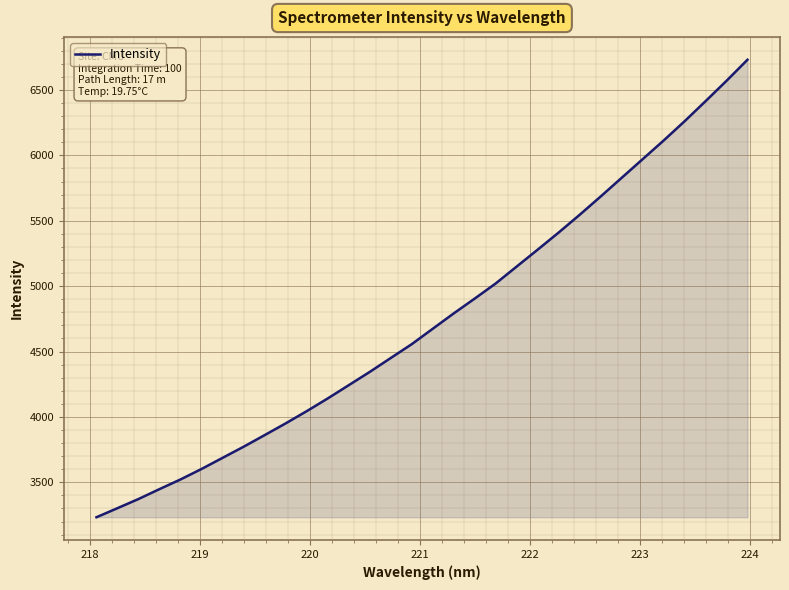

What is the maximum value shown in the chart?

6731.5